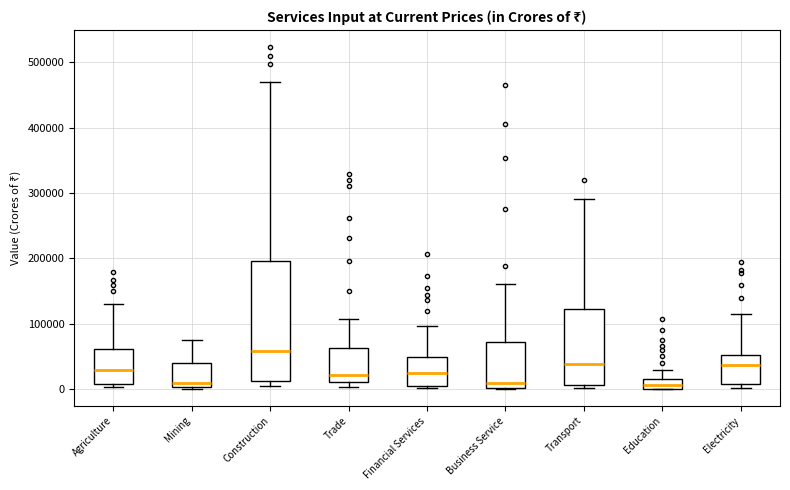

Where is the lower edge of the box for Transport on the y-axis? The values are not printed on the chart, so give them approximately, as read against the axis.

10000